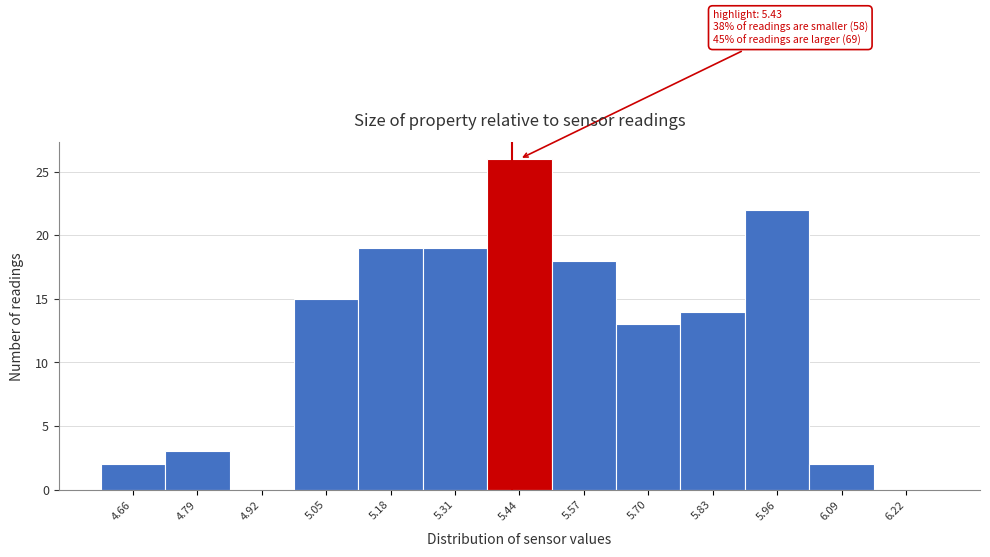

Over which range of the x-axis is the bar tallest?

5.38 to 5.51